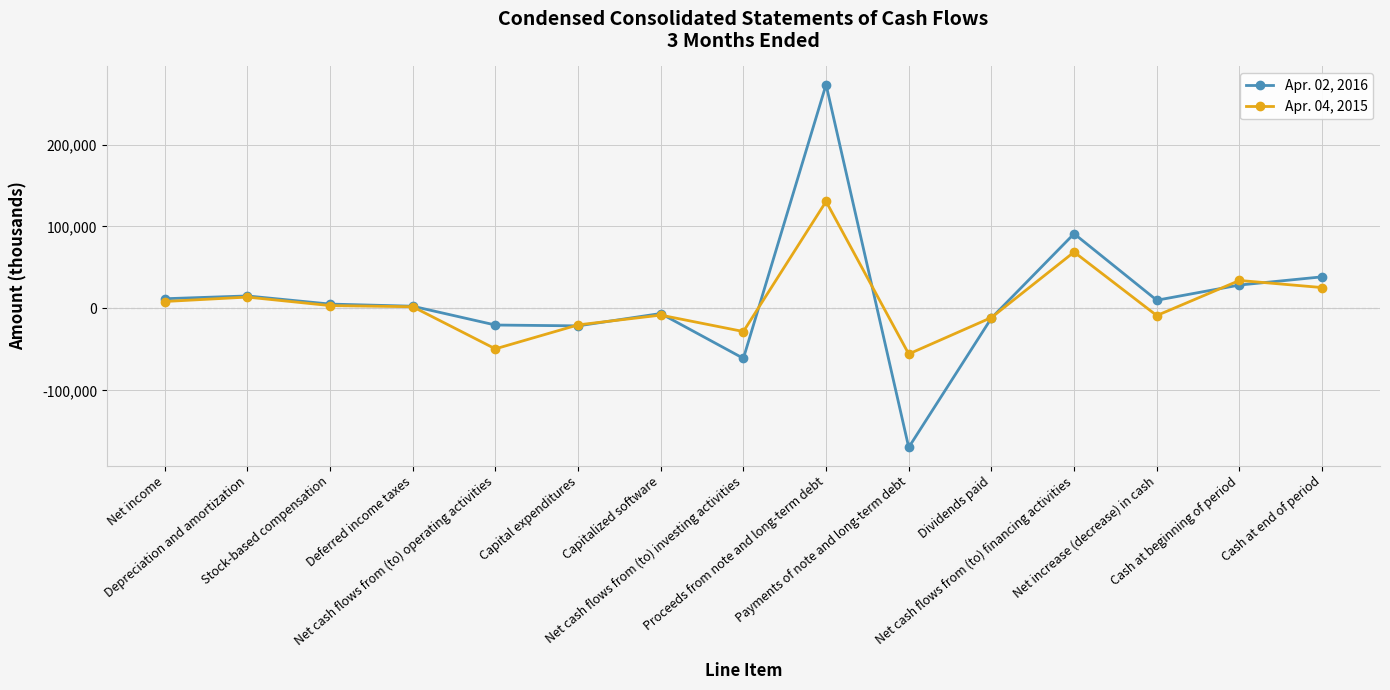

True or false: Apr. 04, 2015 has more than 0 points higher than both neighbors.

True